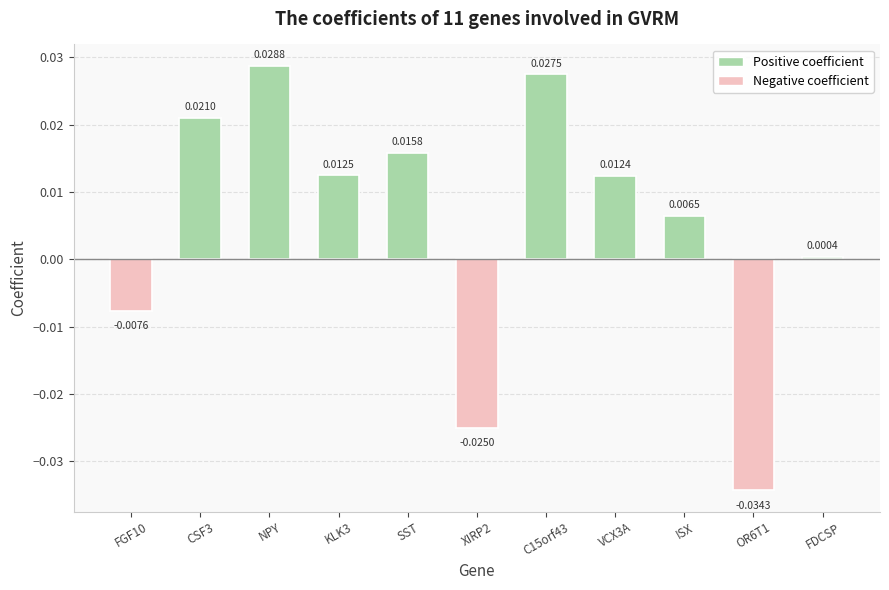

List the labels in order of value, smallest first.

OR6T1, XIRP2, FGF10, FDCSP, ISX, VCX3A, KLK3, SST, CSF3, C15orf43, NPY